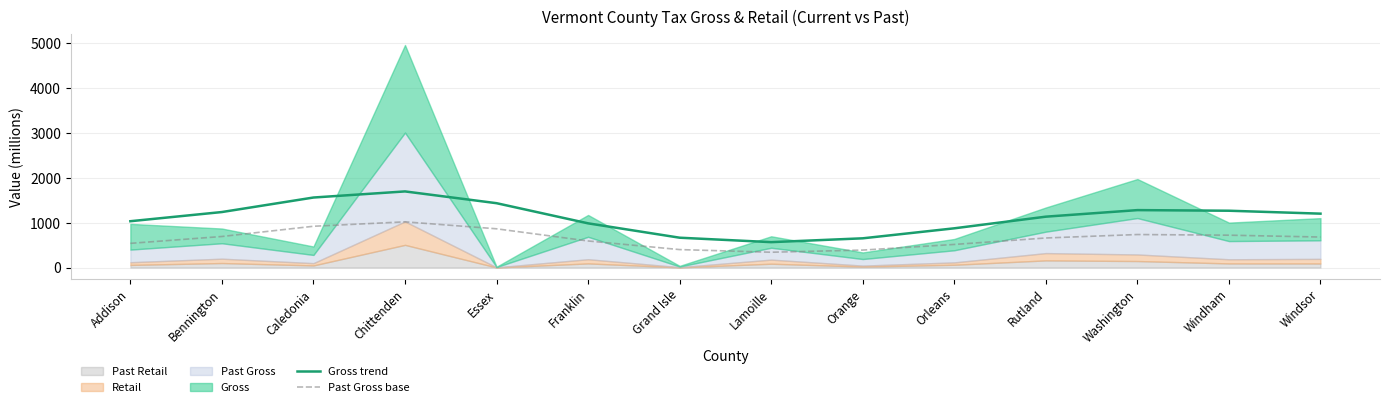

True or false: Gross trend and Past Gross base intersect in this chart.

False